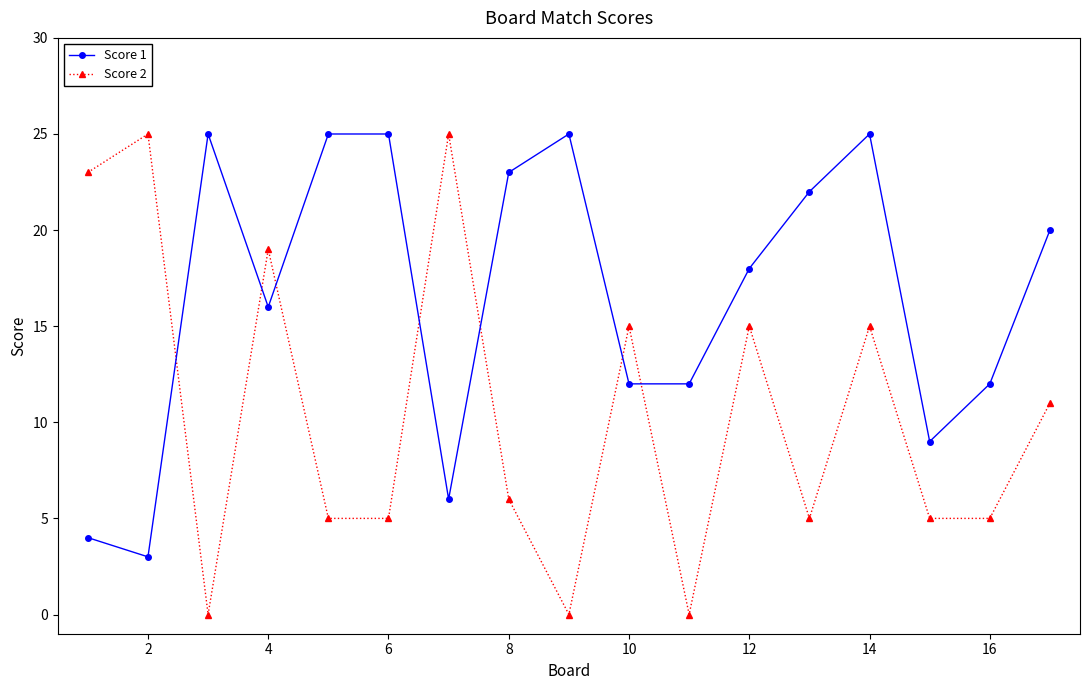

What is the value of the Score 1 point at the 15th from the left?

9